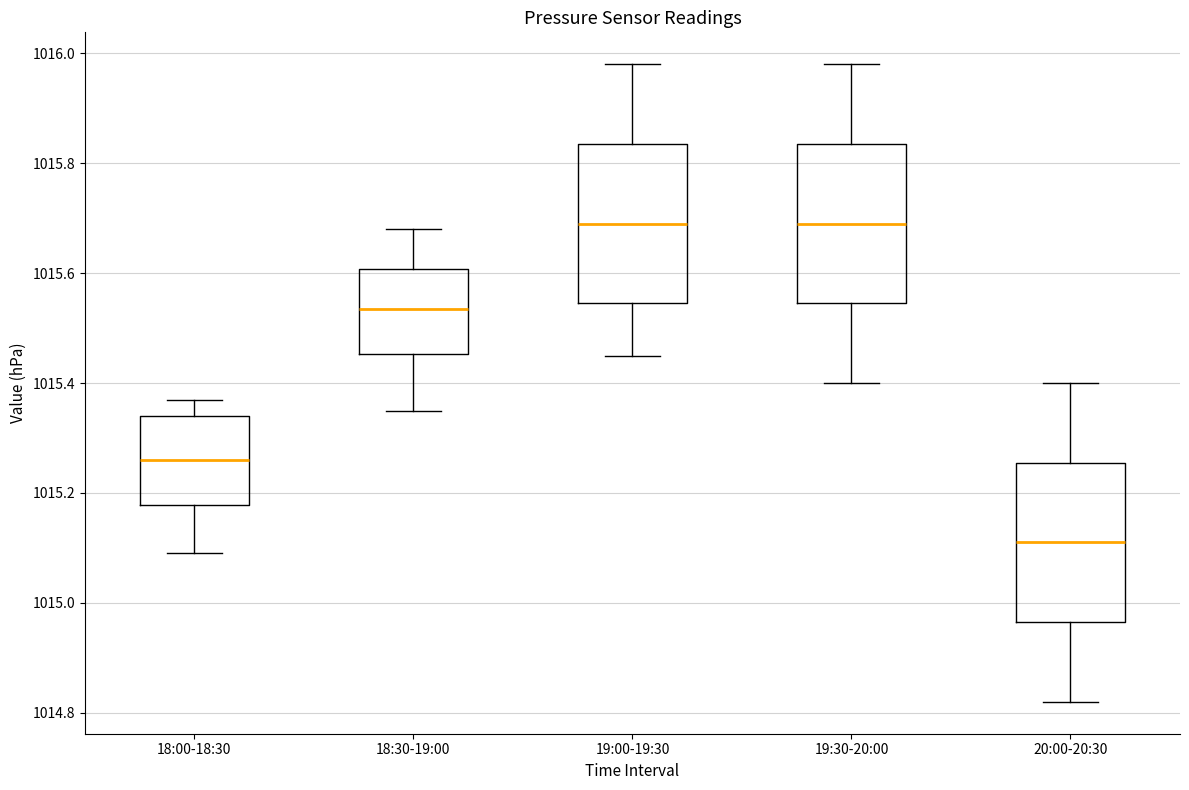

Reading left to right, read every box against the y-axis: the position of its median line, the range the box covers, and the ends of its whiskers. The values are not printed on the chart, so give them approximately, as read against the axis.

18:00-18:30: median 1015.26, box 1015.18 to 1015.34, whiskers 1015.10 to 1015.38
18:30-19:00: median 1015.54, box 1015.46 to 1015.60, whiskers 1015.36 to 1015.68
19:00-19:30: median 1015.70, box 1015.54 to 1015.84, whiskers 1015.46 to 1015.98
19:30-20:00: median 1015.70, box 1015.54 to 1015.84, whiskers 1015.40 to 1015.98
20:00-20:30: median 1015.12, box 1014.96 to 1015.26, whiskers 1014.82 to 1015.40